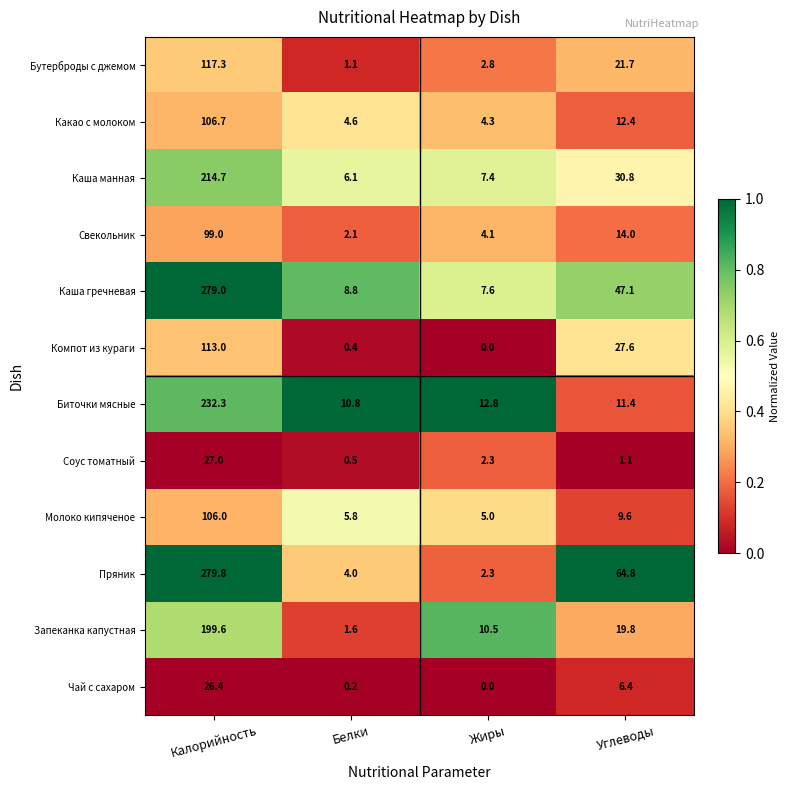

What is the difference between the highest and lowest values at Жиры?

12.8